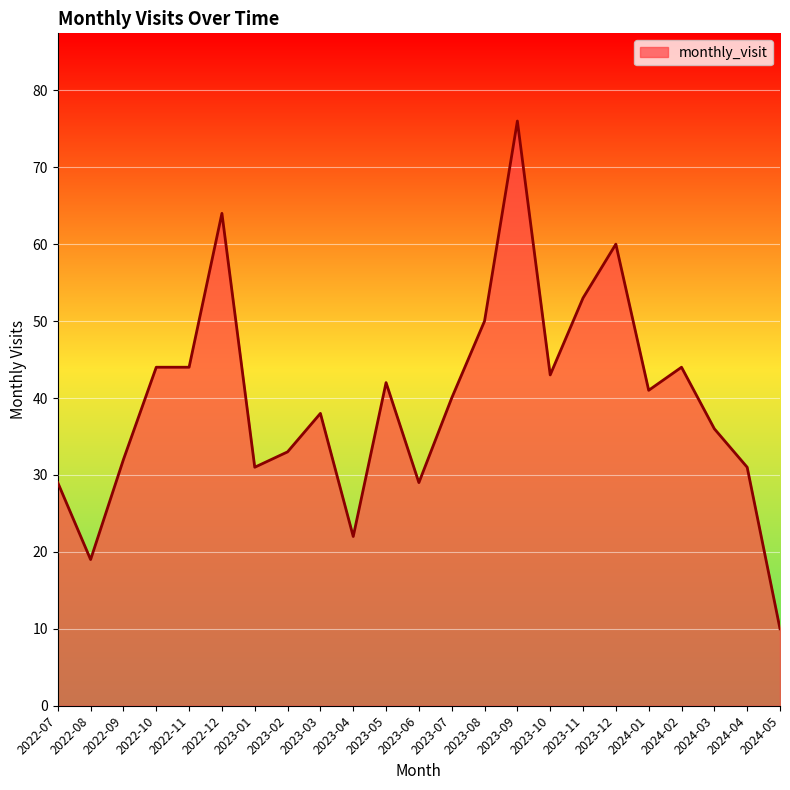

Reading right to left, transcribe all the data shown in this chart.

10	31	36	44	41	60	53	43	76	50	40	29	42	22	38	33	31	64	44	44	32	19	29